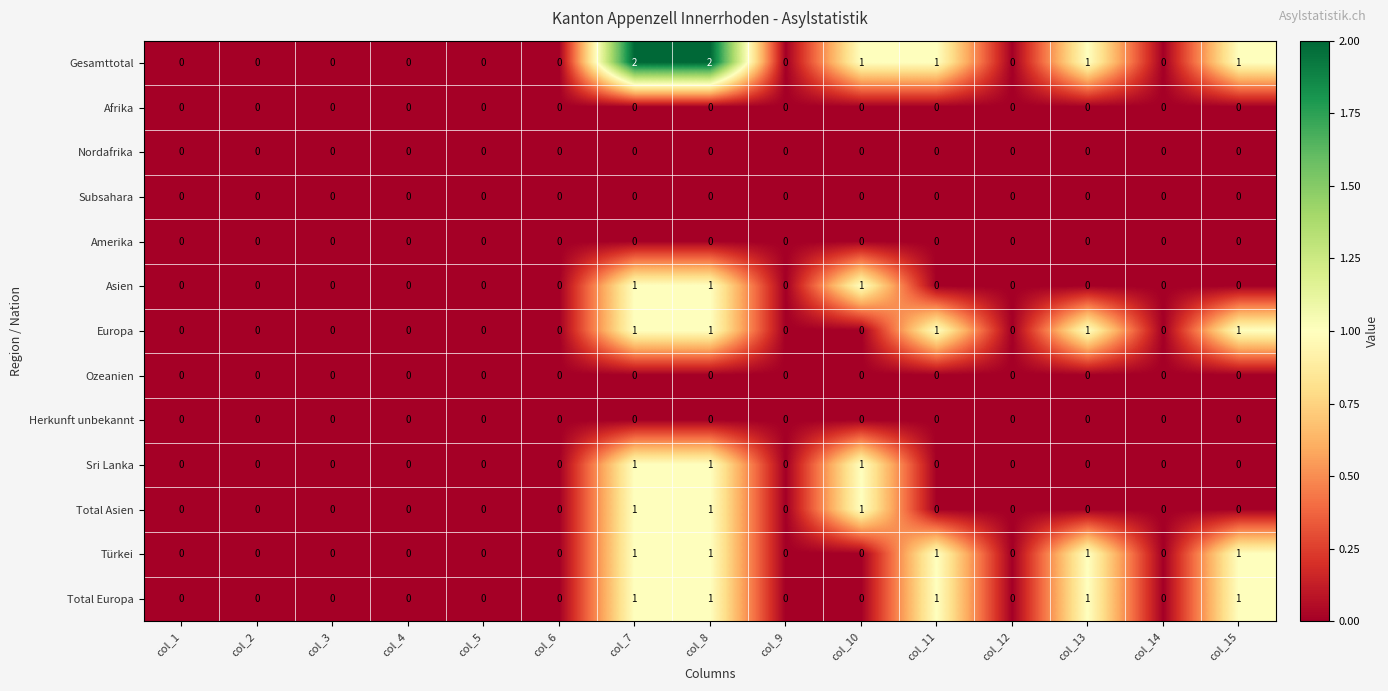

Which series has the largest total across all categories?

Gesamttotal